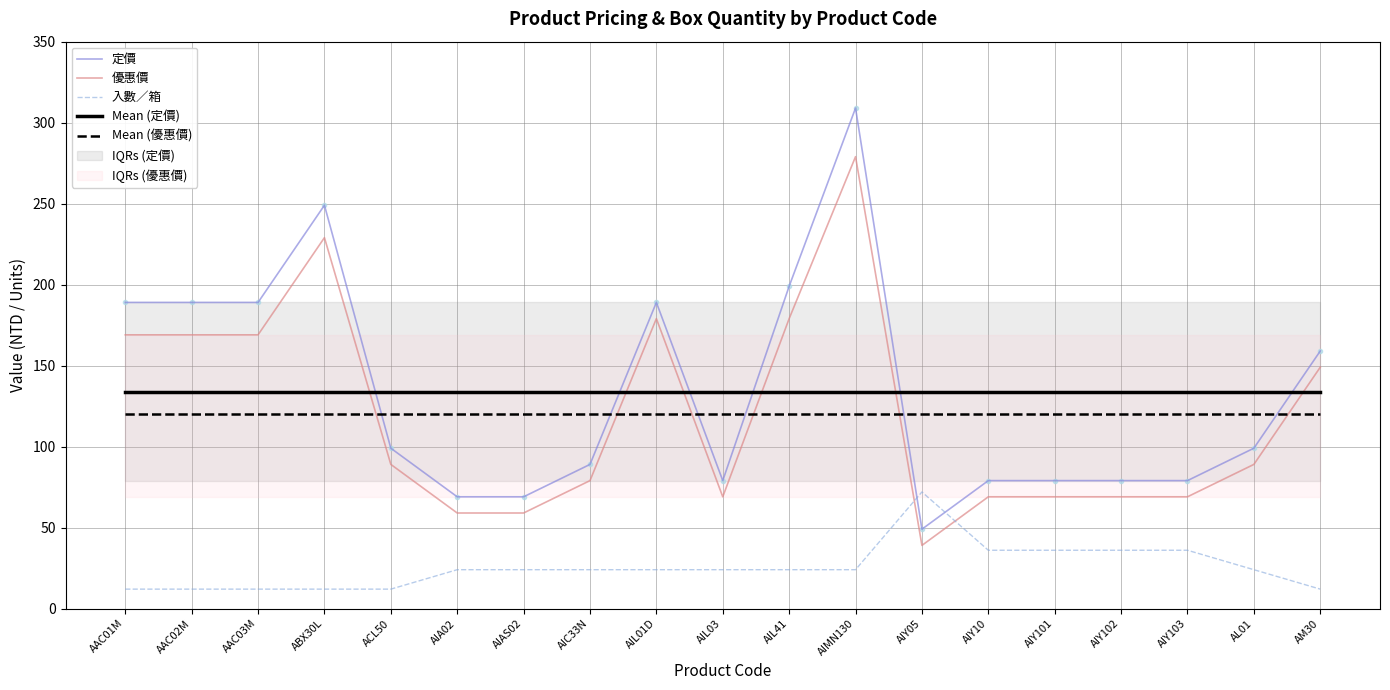

Where do 定價 and 入數／箱 first cross each other?

AIMN130 and AIY05